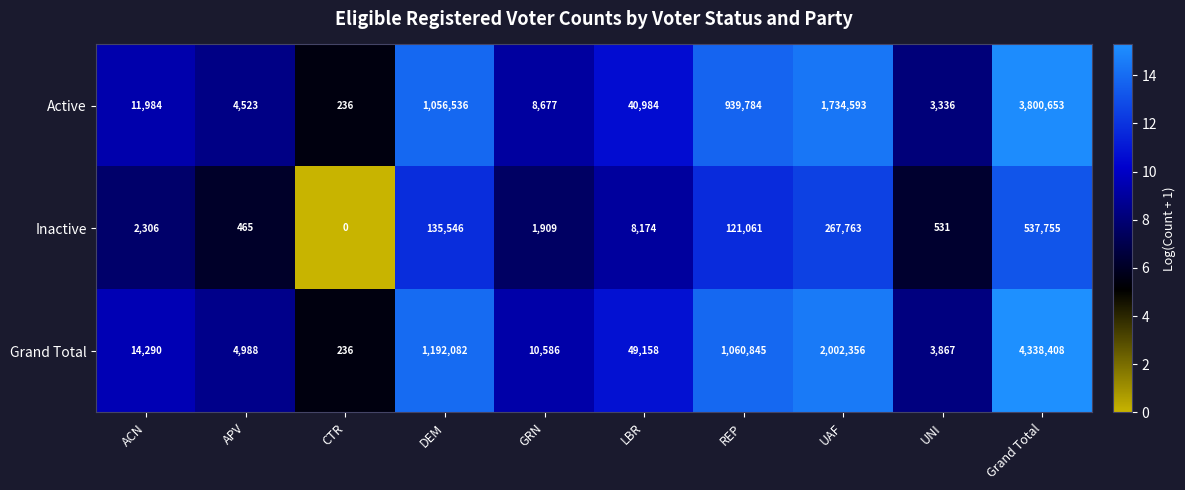

At which label is Active closest to 1900444?

UAF